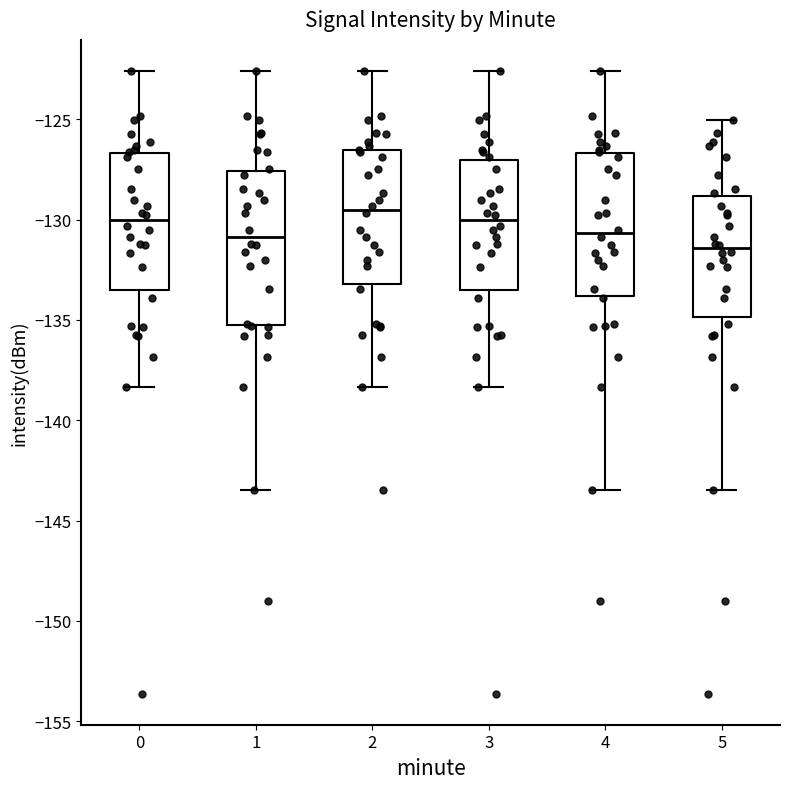

Reading left to right, transcribe this box plot: for each box, give where its median line is, the range the box spans, and where its two whiskers end, as read against the y-axis. The values are not printed on the chart, so give them approximately, as read against the axis.

0: median -130.0, box -133.5 to -126.5, whiskers -138.5 to -122.5
1: median -131.0, box -135.5 to -127.5, whiskers -143.5 to -122.5
2: median -129.5, box -133.0 to -126.5, whiskers -138.5 to -122.5
3: median -130.0, box -133.5 to -127.0, whiskers -138.5 to -122.5
4: median -130.5, box -134.0 to -126.5, whiskers -143.5 to -122.5
5: median -131.5, box -135.0 to -129.0, whiskers -143.5 to -125.0